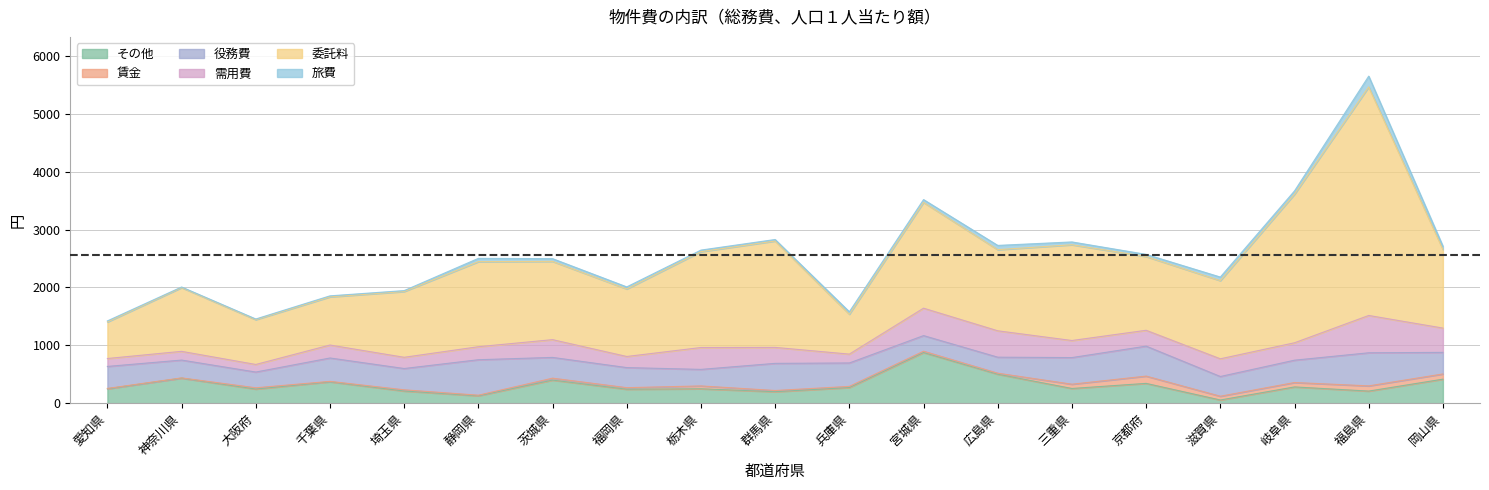

How many interior local valleys does the 需用費 series have?

6